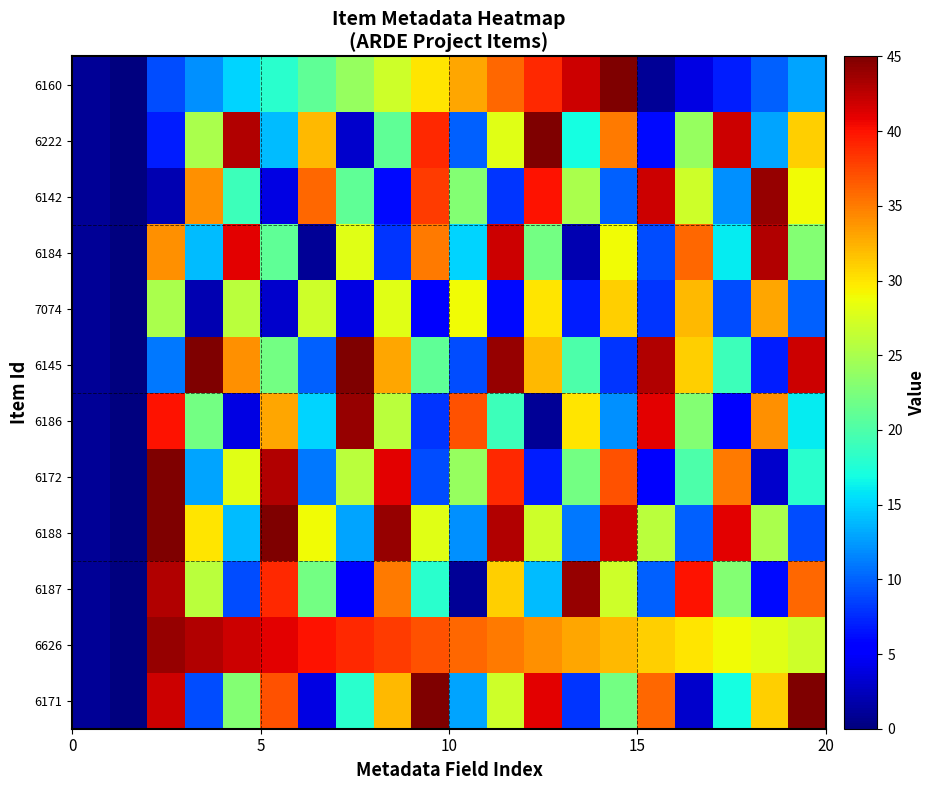

Rank the series by their maximum value, from highest to lowest.

6171, 6188, 6145, 6222, 6172, 6160, 6626, 6187, 6186, 6142, 6184, 7074